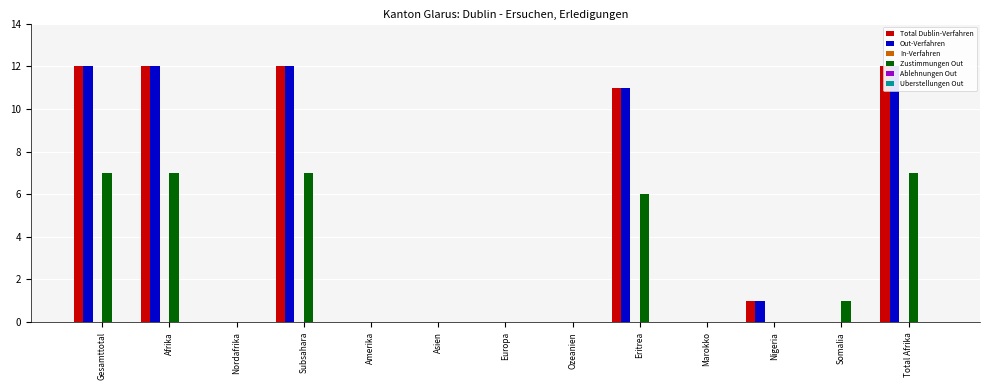

Where is Ablehnungen Out nearest to the value 0?

Gesamttotal